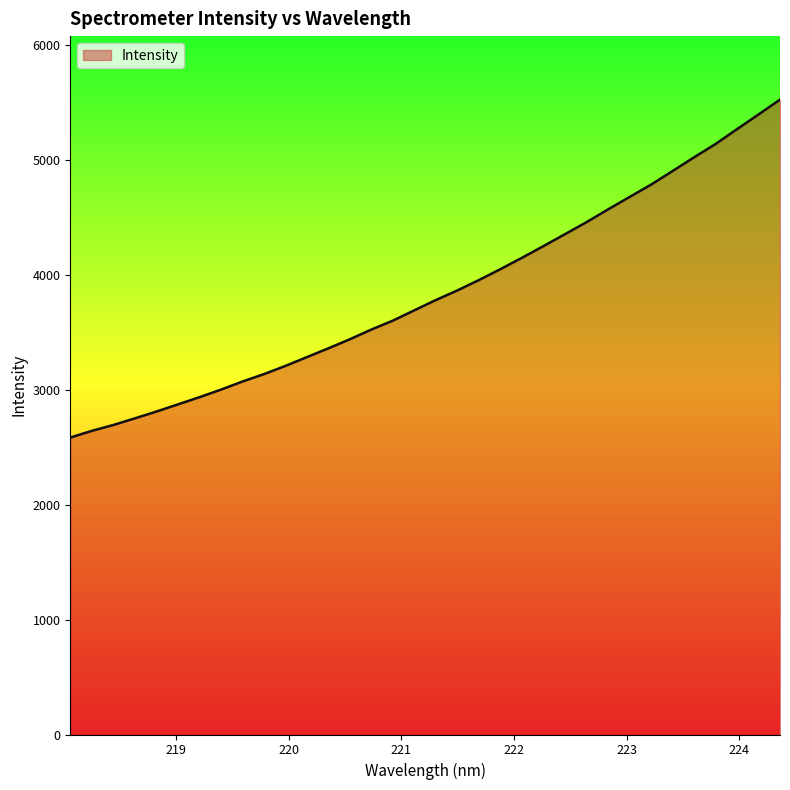

What is the greatest value displayed?

5527.5